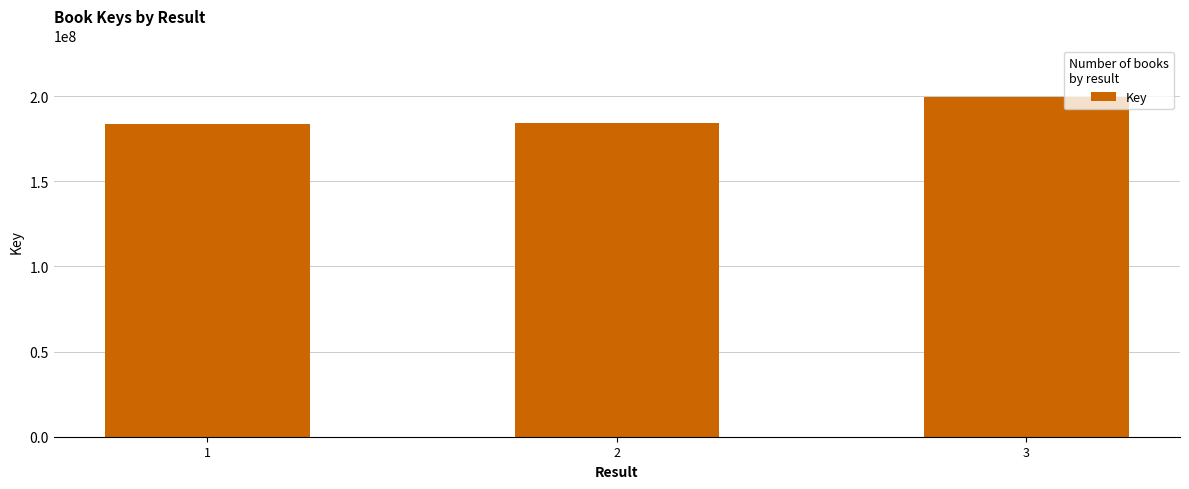

Are the bars horizontal?

No